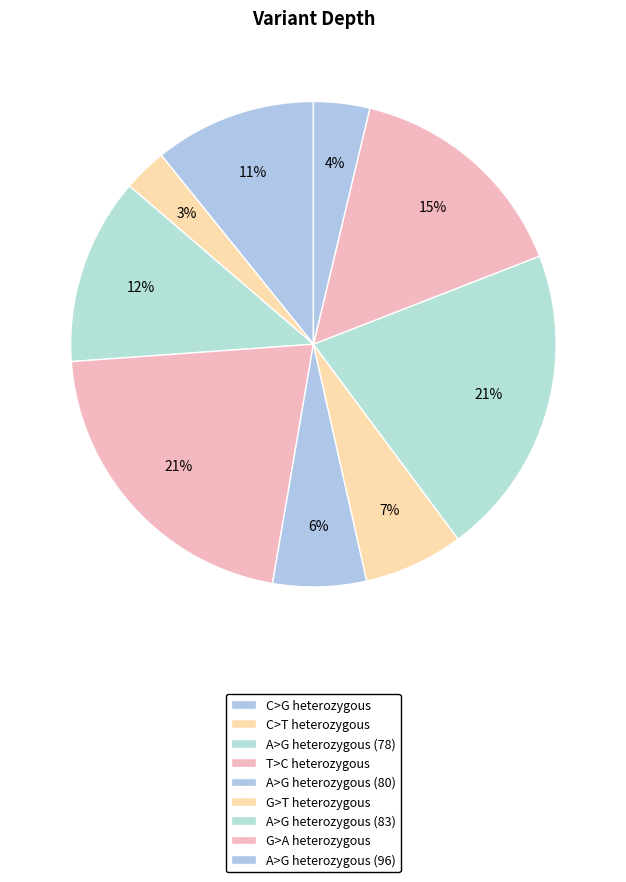

Count the number of slices in the pie.

9